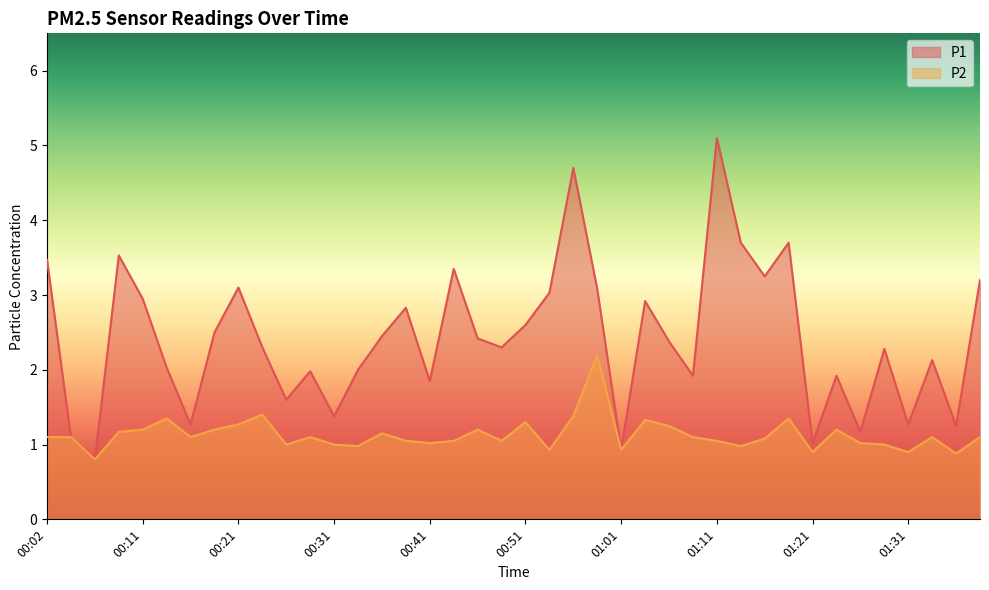

Between 00:56 and 01:06, which series saw the biggest shift?

P1